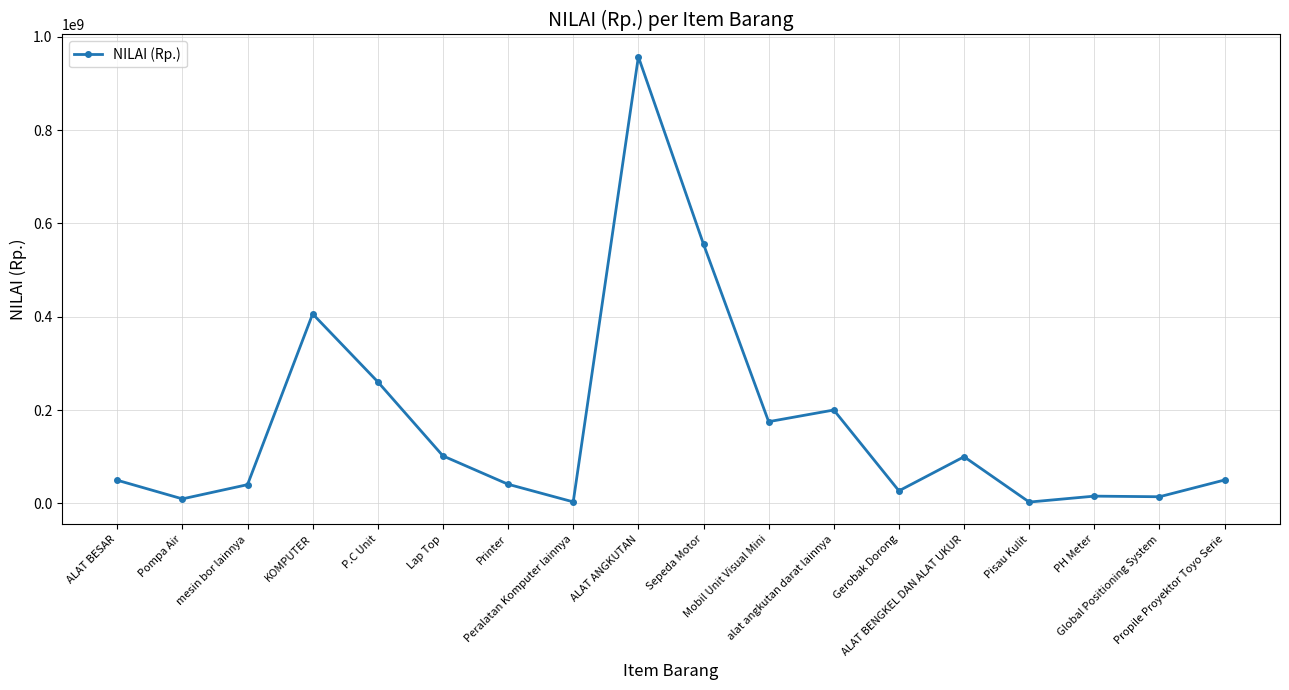

What is the sum of the values at Printer and ALAT BESAR?

90339545